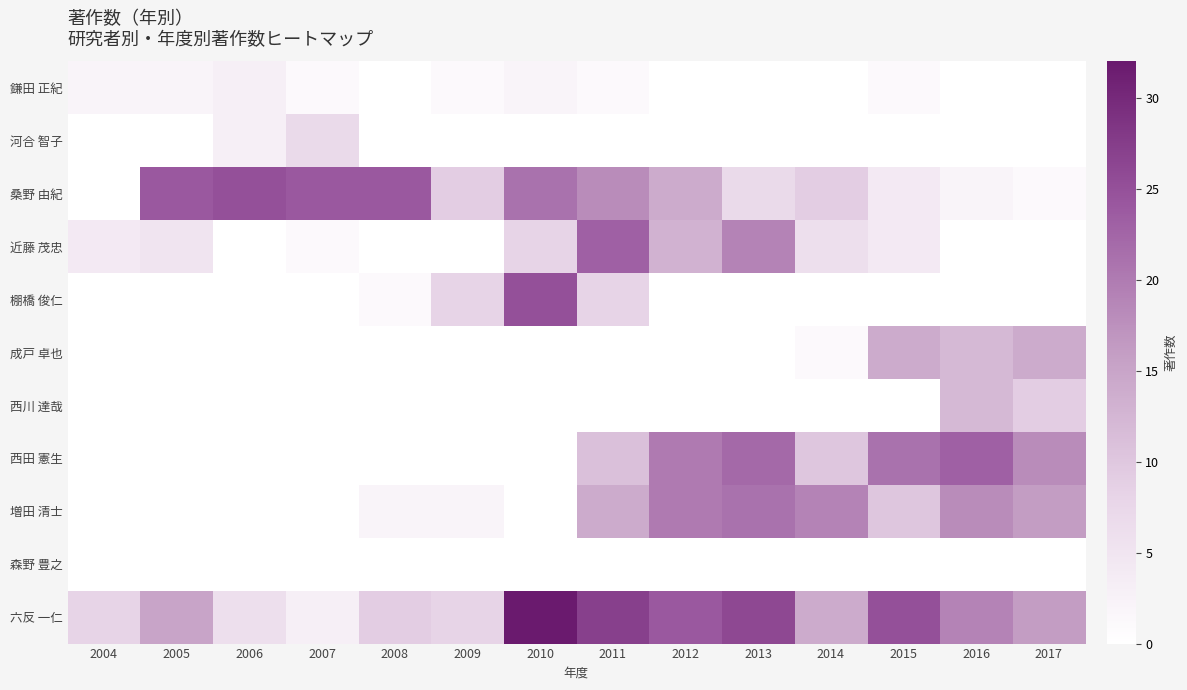

Which series has the largest range (max minus min)?

六反 一仁